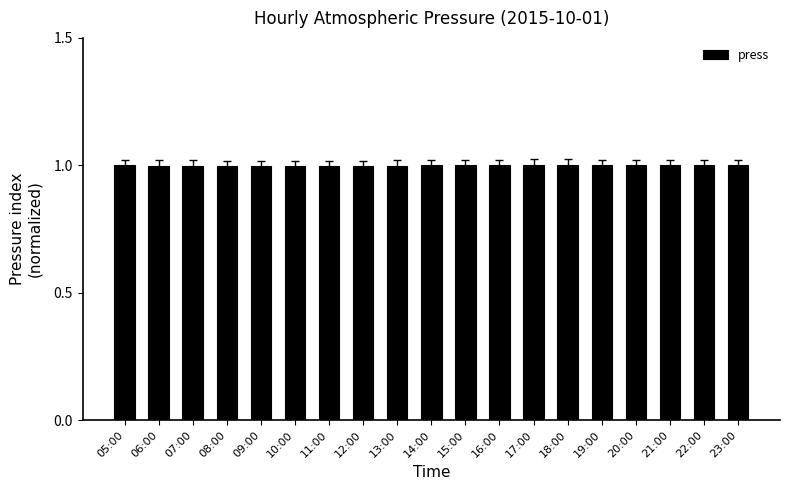

How many categories are shown in the chart?

19